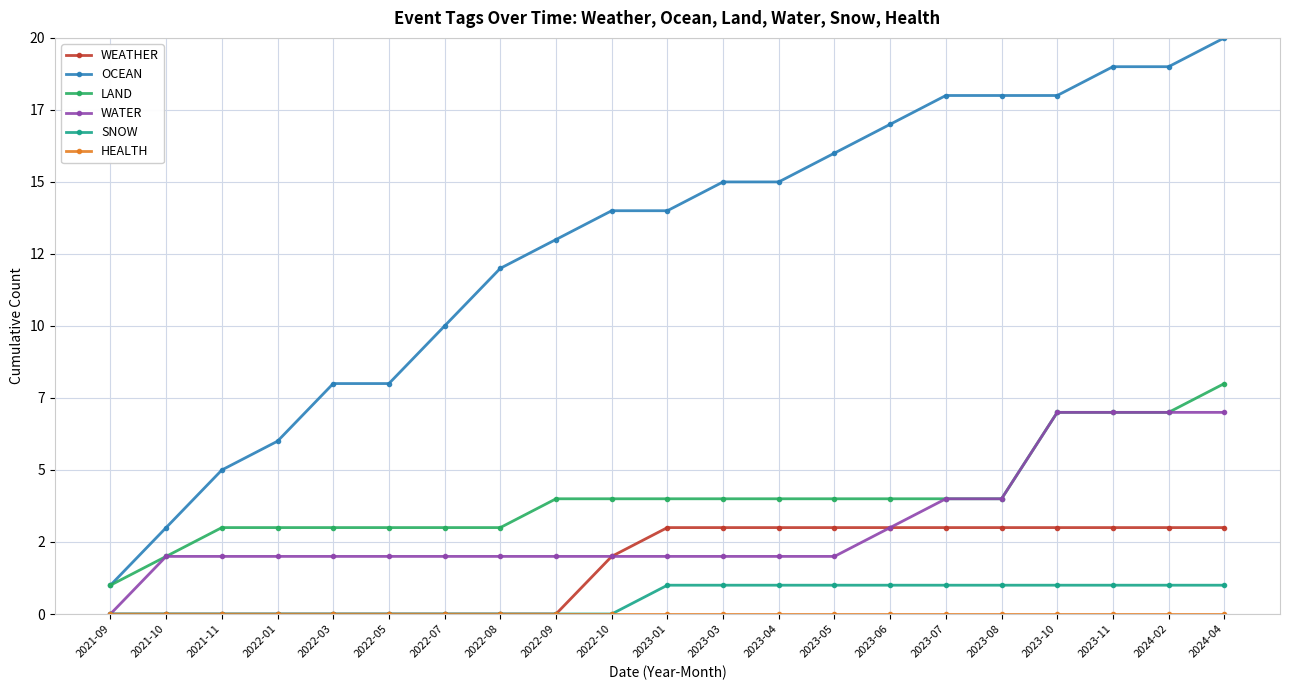

How many lines are shown in the chart?

6